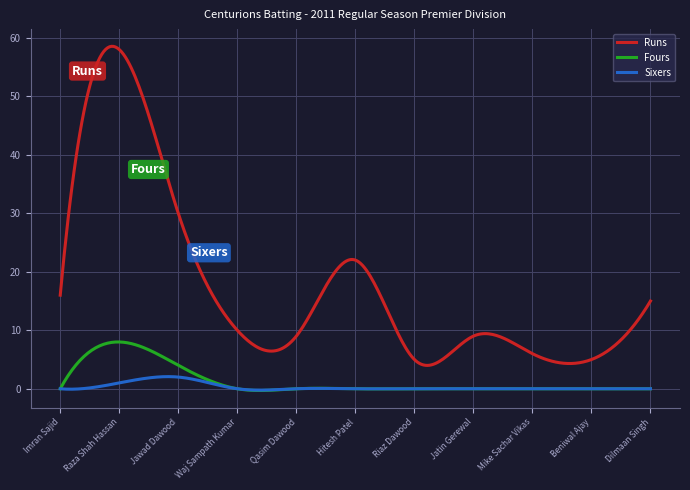

Does the chart display data point markers on the line(s)?

No